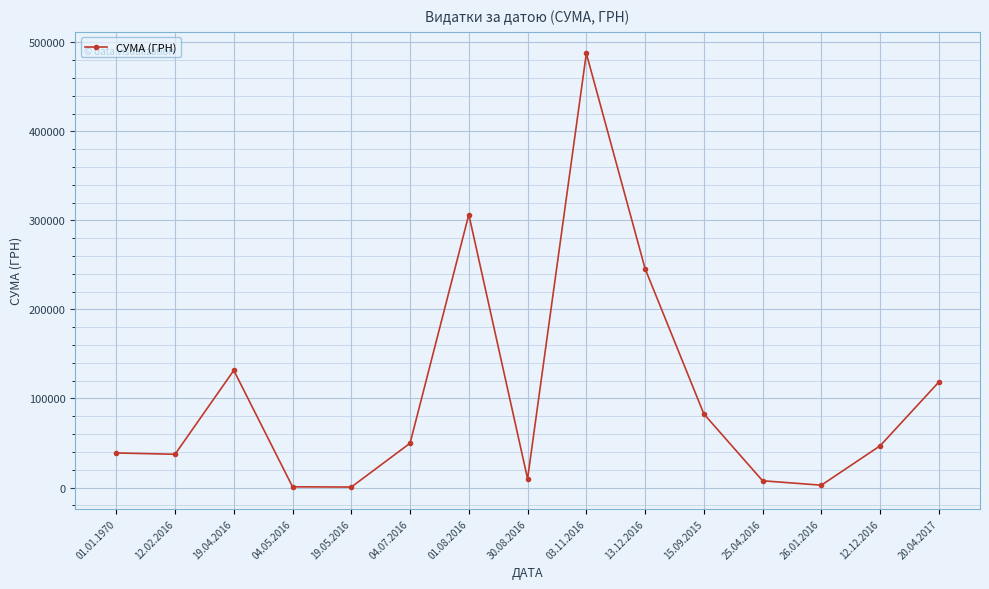

What is the greatest value displayed?

487489.7